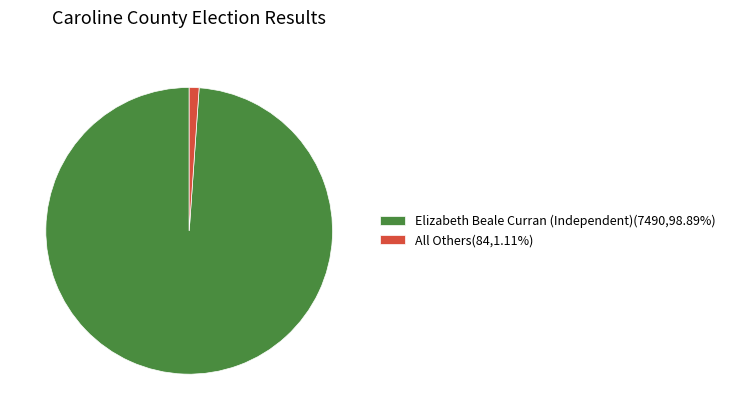

Which slice represents more than half of the pie?

Elizabeth Beale Curran (Independent)